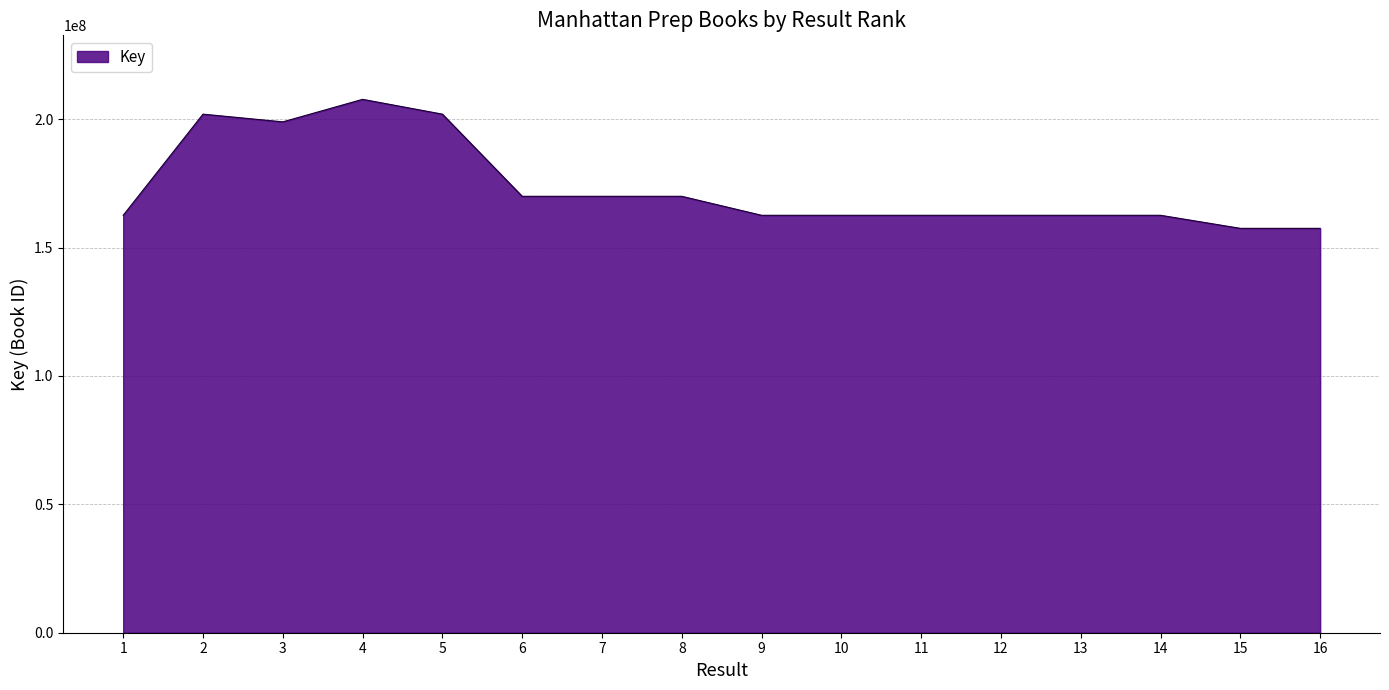

What is the difference between the maximum and minimum values?

50242855